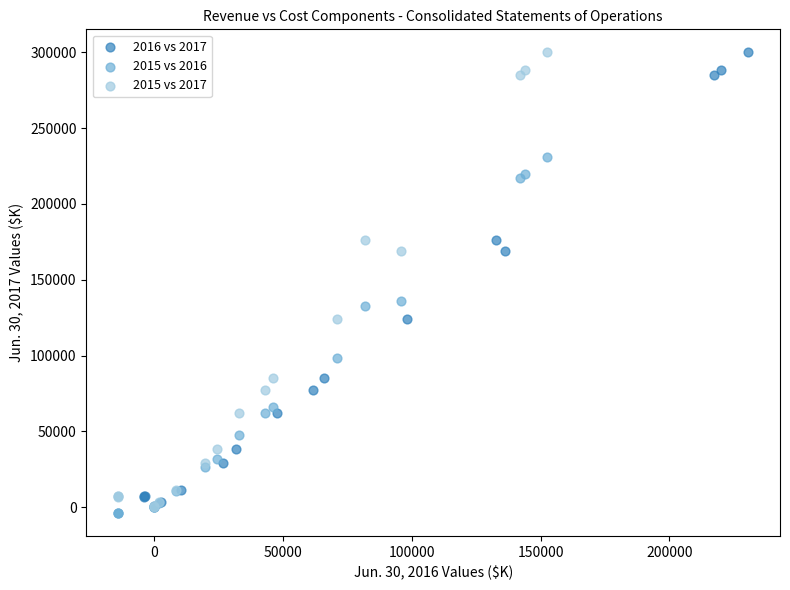

What are all the series names shown in the legend?

2016 vs 2017, 2015 vs 2016, 2015 vs 2017